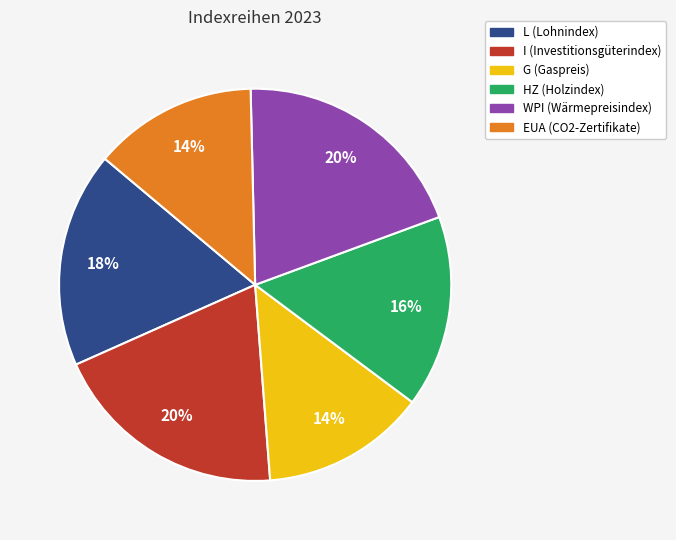

The WPI (Wärmepreisindex) slice represents 9% of the pie. True or false?

False